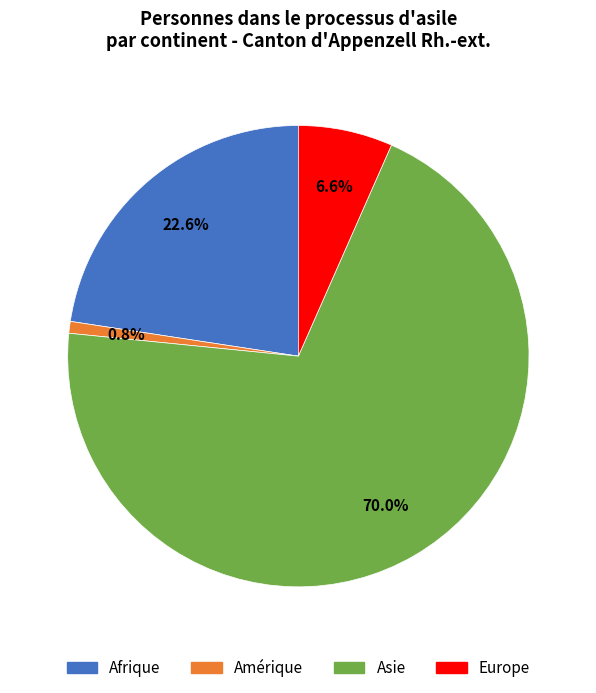

Is there a majority slice in this chart?

Yes